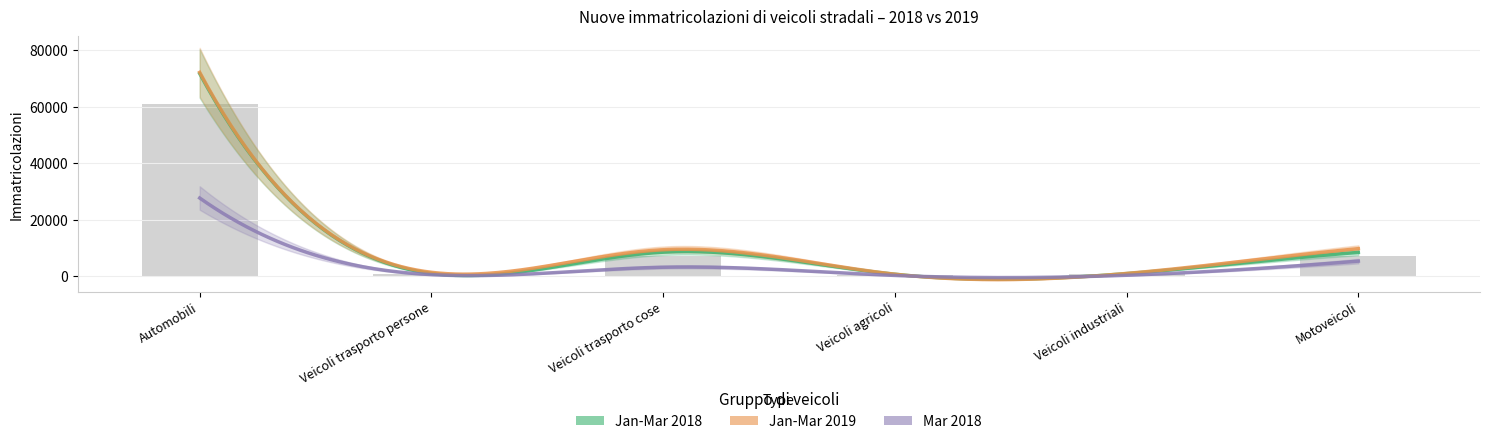

Which series has the widest spread of values?

Jan-Mar 2019